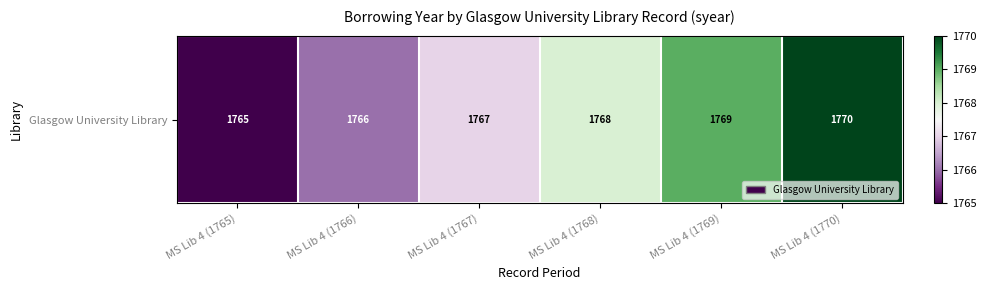

How many categories are shown in the chart?

6